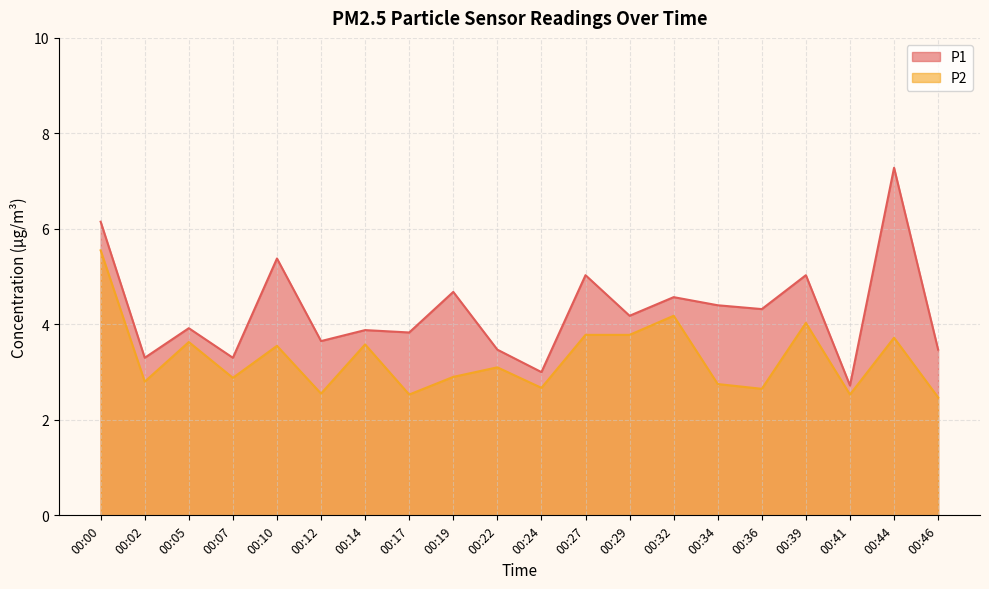

Is it true that P2 equals 3.8 at 00:29?

True